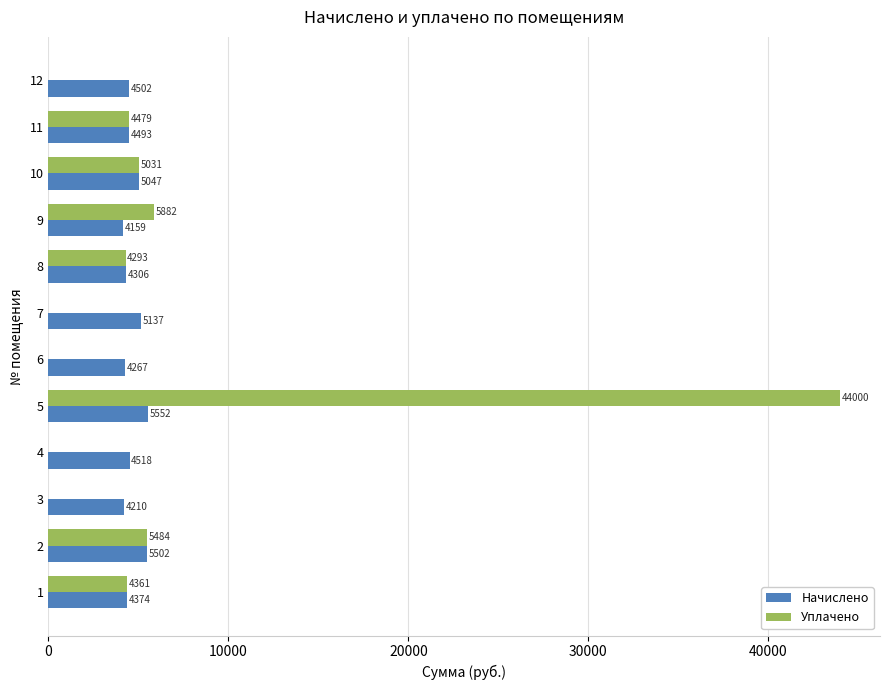

Which label corresponds to the largest value in the chart?

5